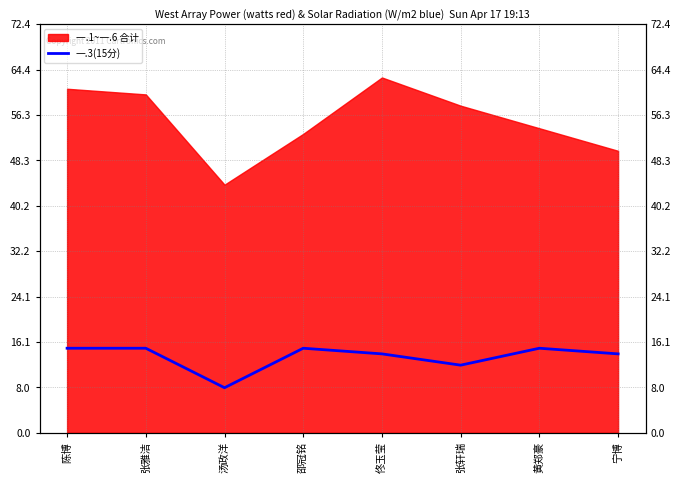

What is the sum of the values at 张轩瑞 and 黄郑豪?

27